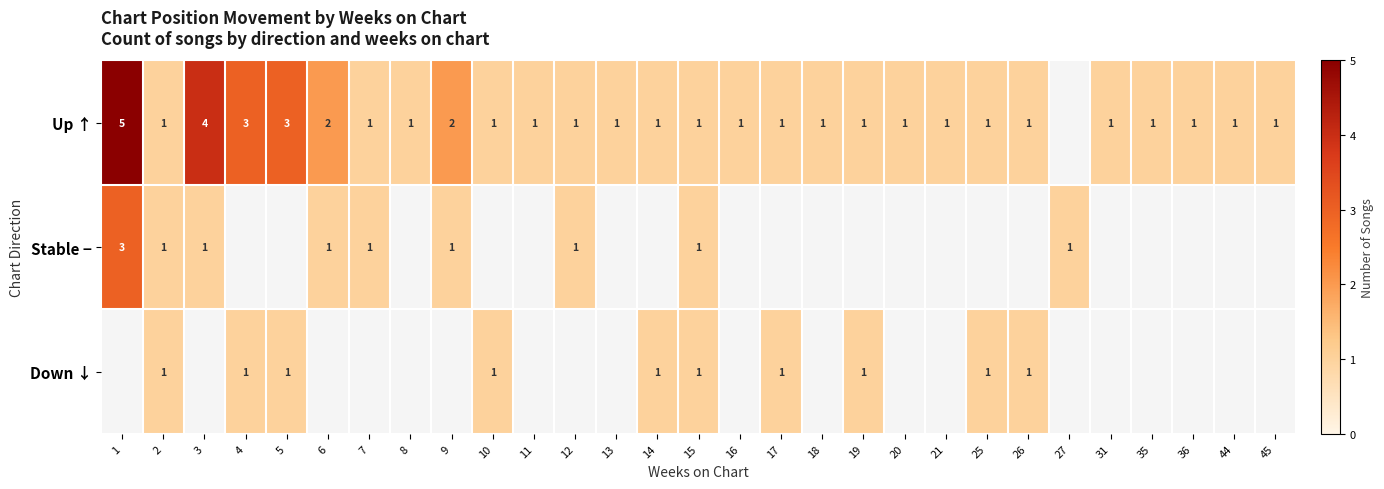

The Up ↑ series shows 2 at 45. True or false?

False